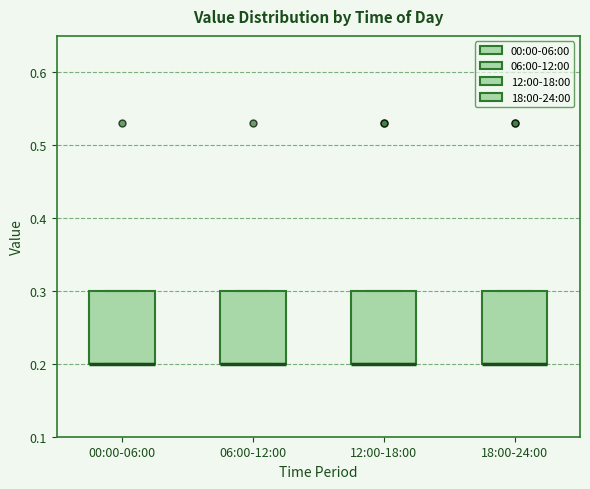

Reading left to right, transcribe this box plot: for each box, give where its median line is, the range the box spans, and where its two whiskers end, as read against the y-axis. The values are not printed on the chart, so give them approximately, as read against the axis.

00:00-06:00: median 0.2 (drawn on the box's lower edge), box 0.2 to 0.3, whiskers 0.2 to 0.3
06:00-12:00: median 0.2 (drawn on the box's lower edge), box 0.2 to 0.3, whiskers 0.2 to 0.3
12:00-18:00: median 0.2 (drawn on the box's lower edge), box 0.2 to 0.3, whiskers 0.2 to 0.3
18:00-24:00: median 0.2 (drawn on the box's lower edge), box 0.2 to 0.3, whiskers 0.2 to 0.3